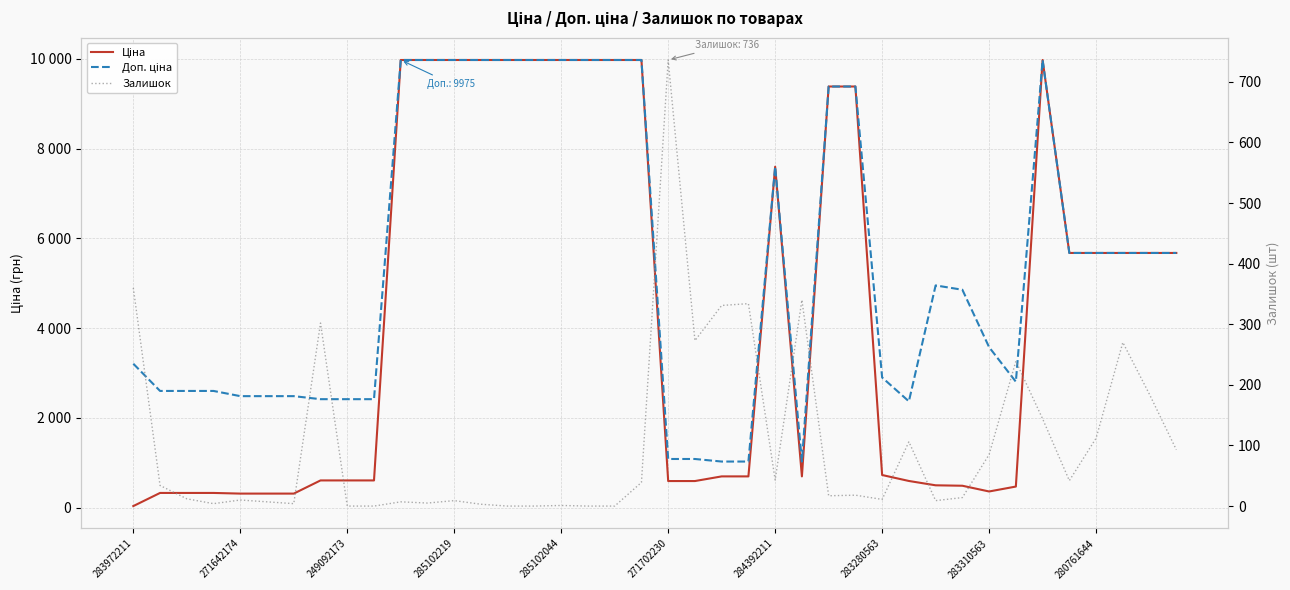

At 13, list the series in order from largest to smallest.

Ціна, Доп. ціна, Залишок